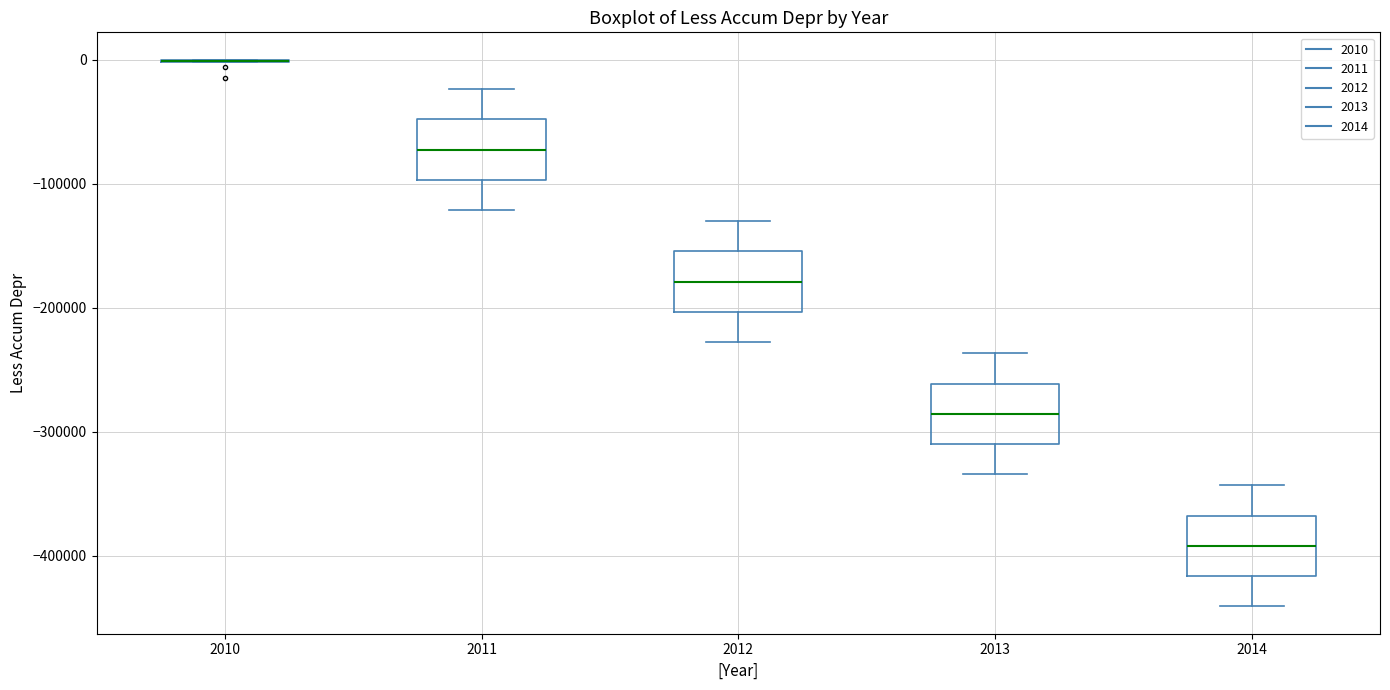

Reading left to right, read every box against the y-axis: the position of its median line, the range the box covers, and the ends of its whiskers. The values are not printed on the chart, so give them approximately, as read against the axis.

2010: box collapsed to a line at 0, whiskers 0 to 0
2011: median -70000, box -100000 to -50000, whiskers -120000 to -20000
2012: median -180000, box -200000 to -150000, whiskers -230000 to -130000
2013: median -290000, box -310000 to -260000, whiskers -330000 to -240000
2014: median -390000, box -420000 to -370000, whiskers -440000 to -340000